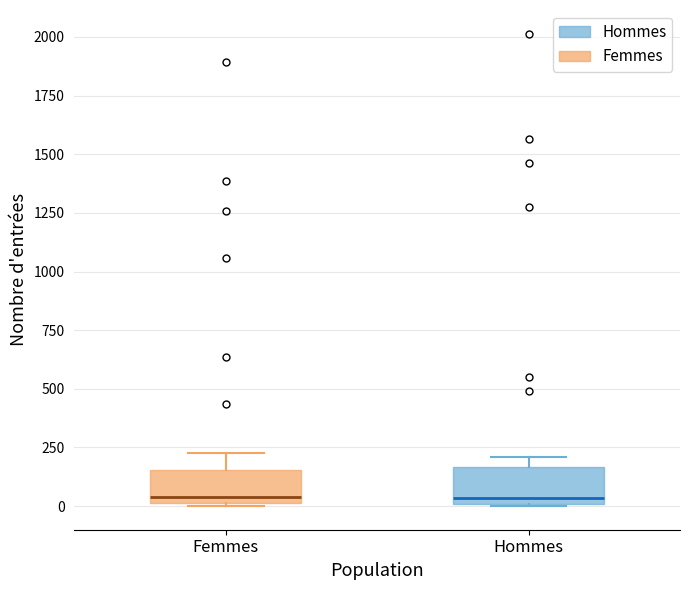

Reading left to right, transcribe this box plot: for each box, give where its median line is, the range the box spans, and where its two whiskers end, as read against the y-axis. The values are not printed on the chart, so give them approximately, as read against the axis.

Femmes: median 50, box 0 to 150, whiskers 0 to 250
Hommes: median 50, box 0 to 150, whiskers 0 to 200